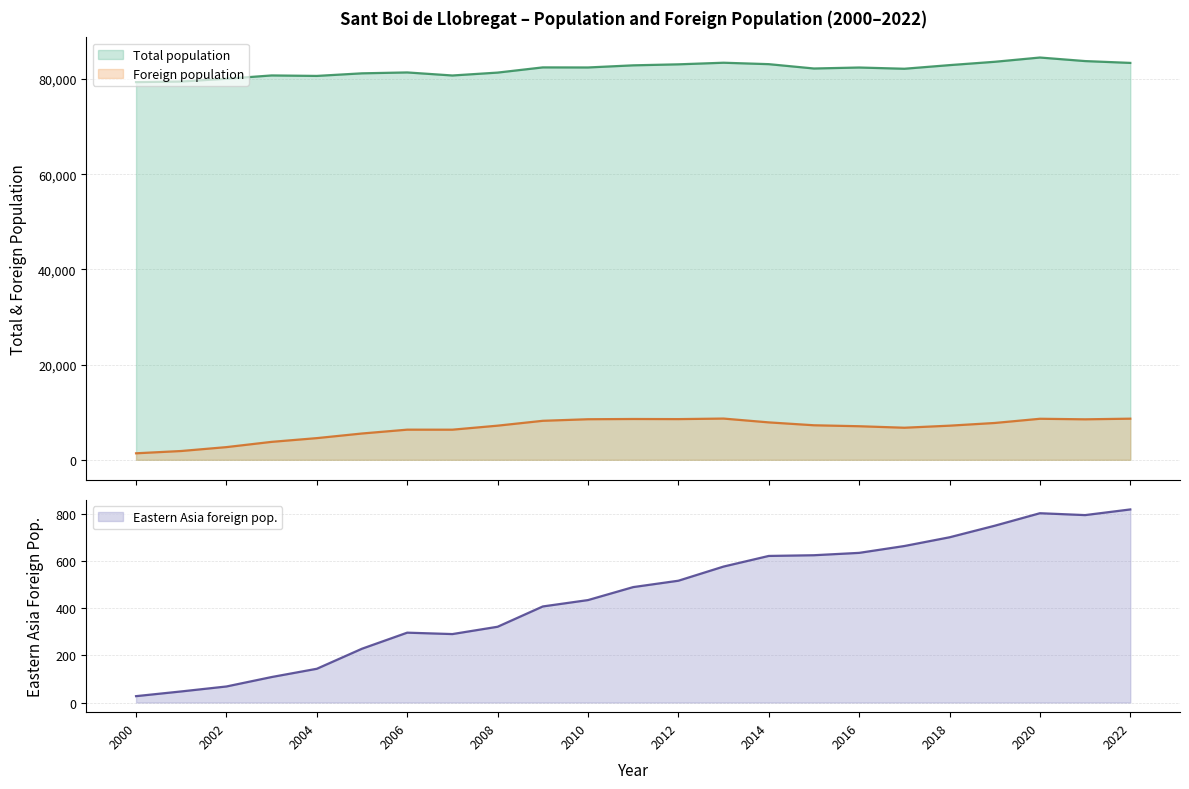

Which series has the largest total across all categories?

Total population